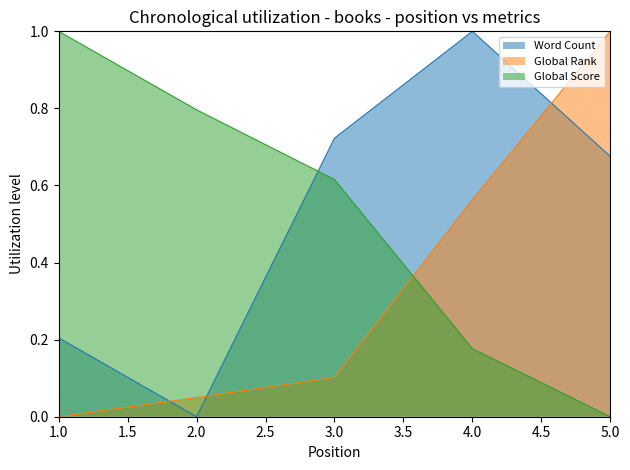

Which category has the lowest value in the Global Score series?

5.0